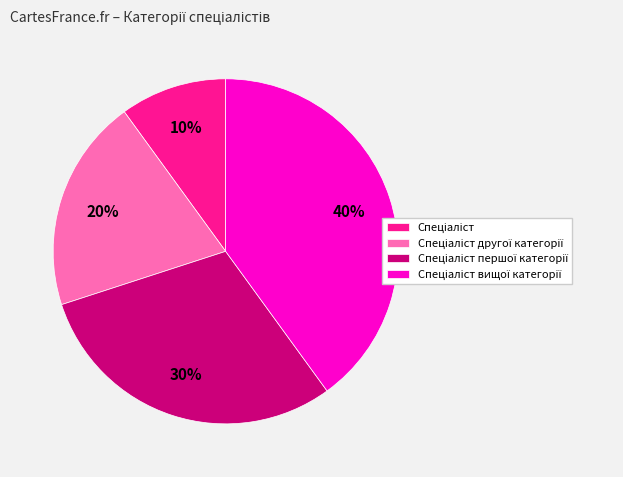

Is there any slice that represents more than half of the pie?

No